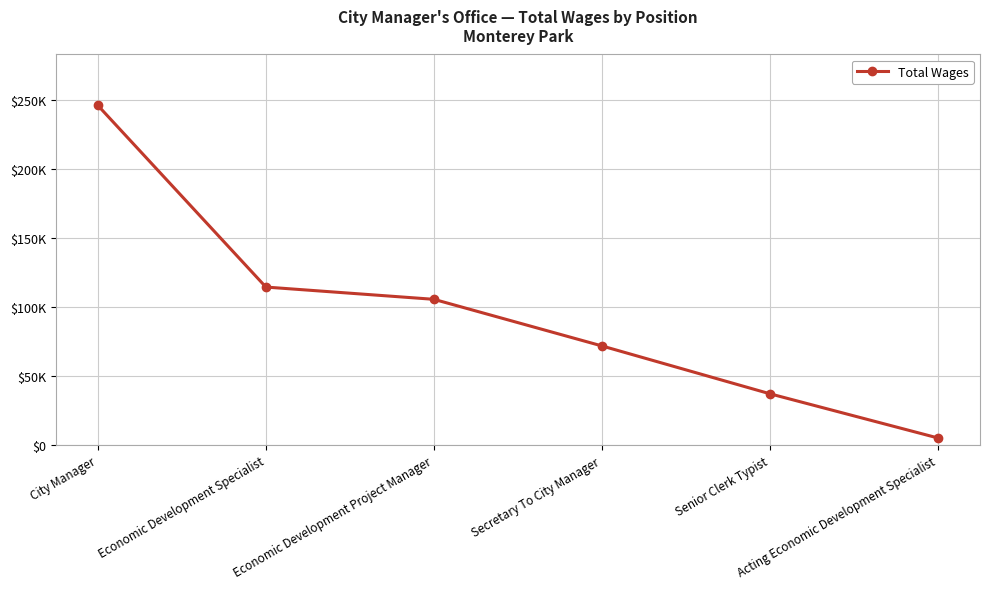

List the labels in order of value, largest first.

City Manager, Economic Development Specialist, Economic Development Project Manager, Secretary To City Manager, Senior Clerk Typist, Acting Economic Development Specialist